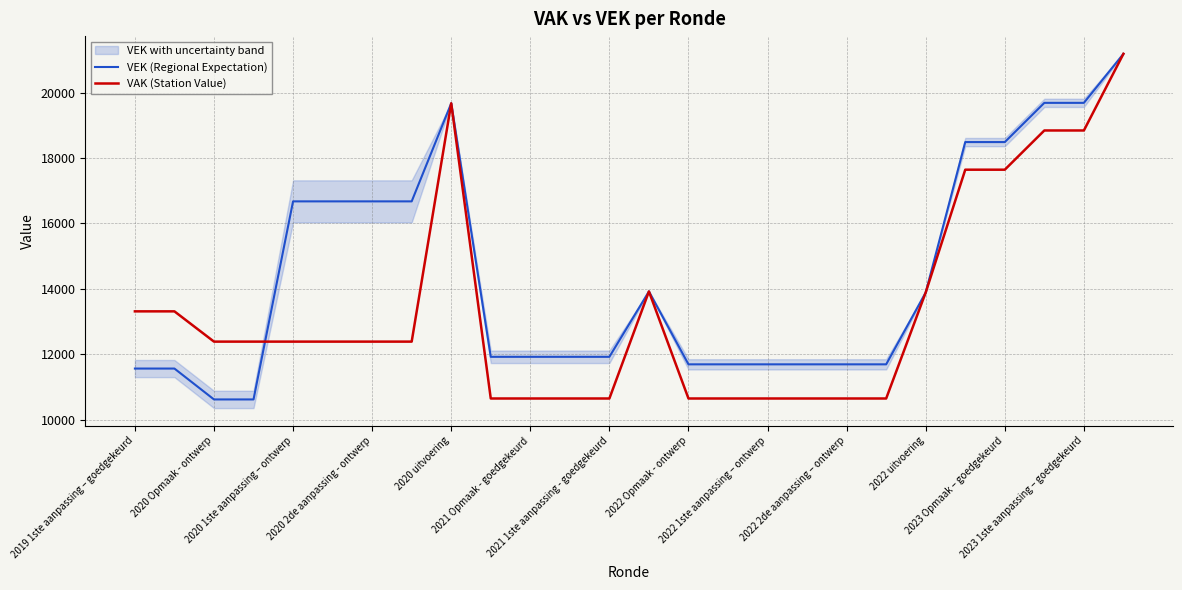

What is the highest value of the VAK (Station Value) series?

21189